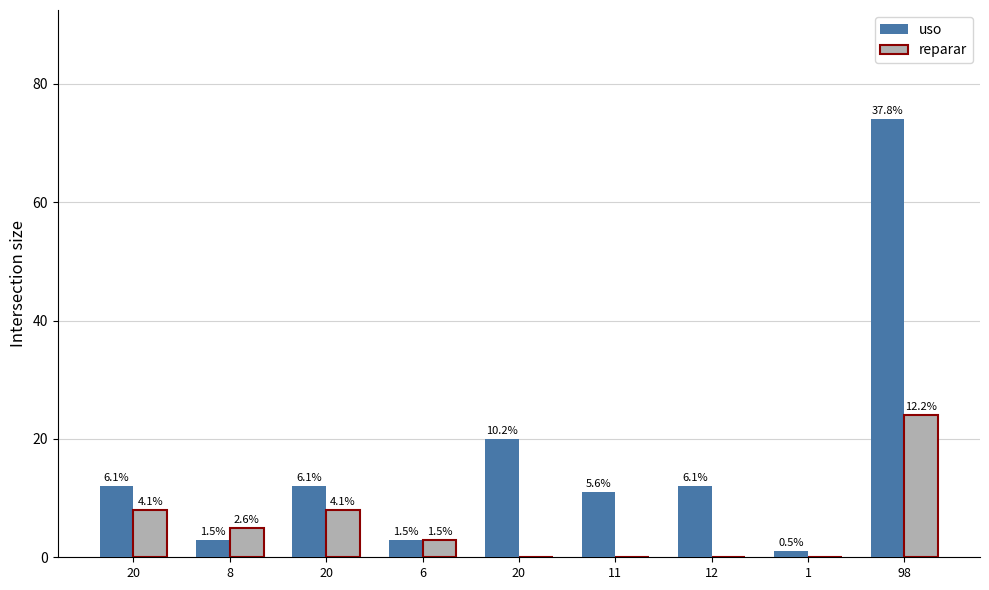

How many groups of bars are there?

9